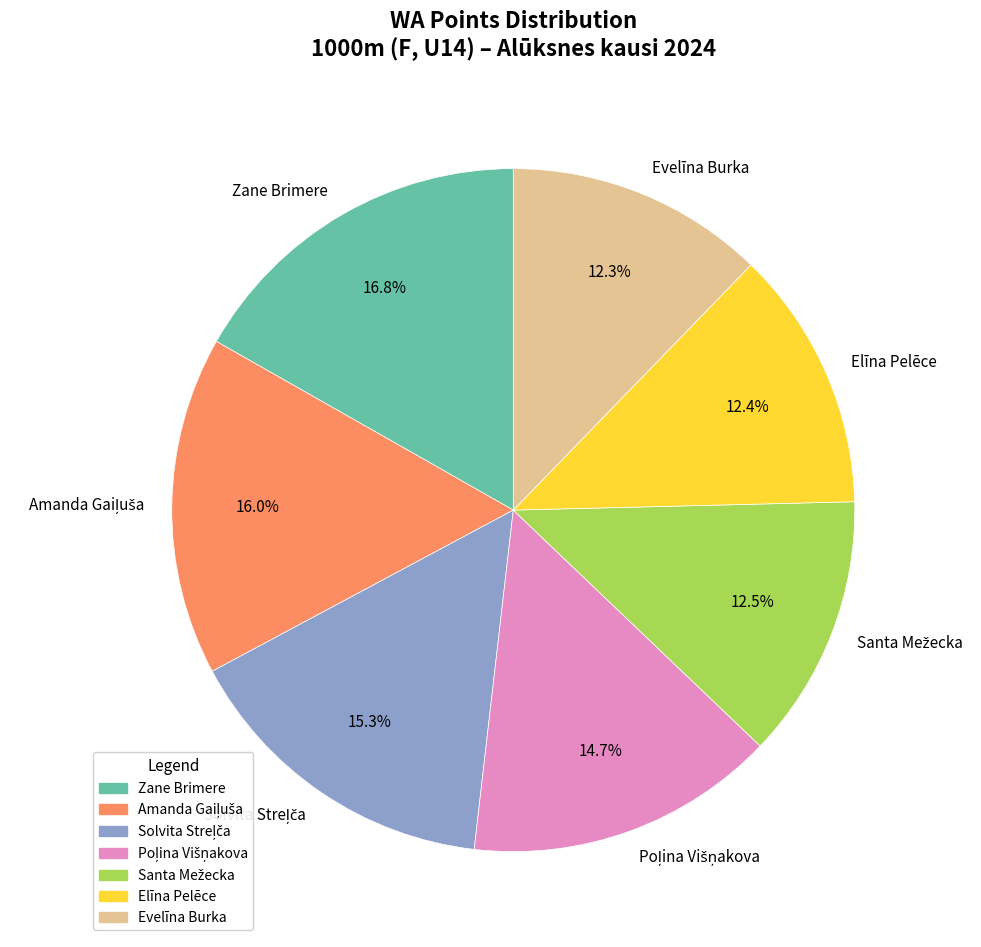

What is the largest slice in the pie chart?

Zane Brimere